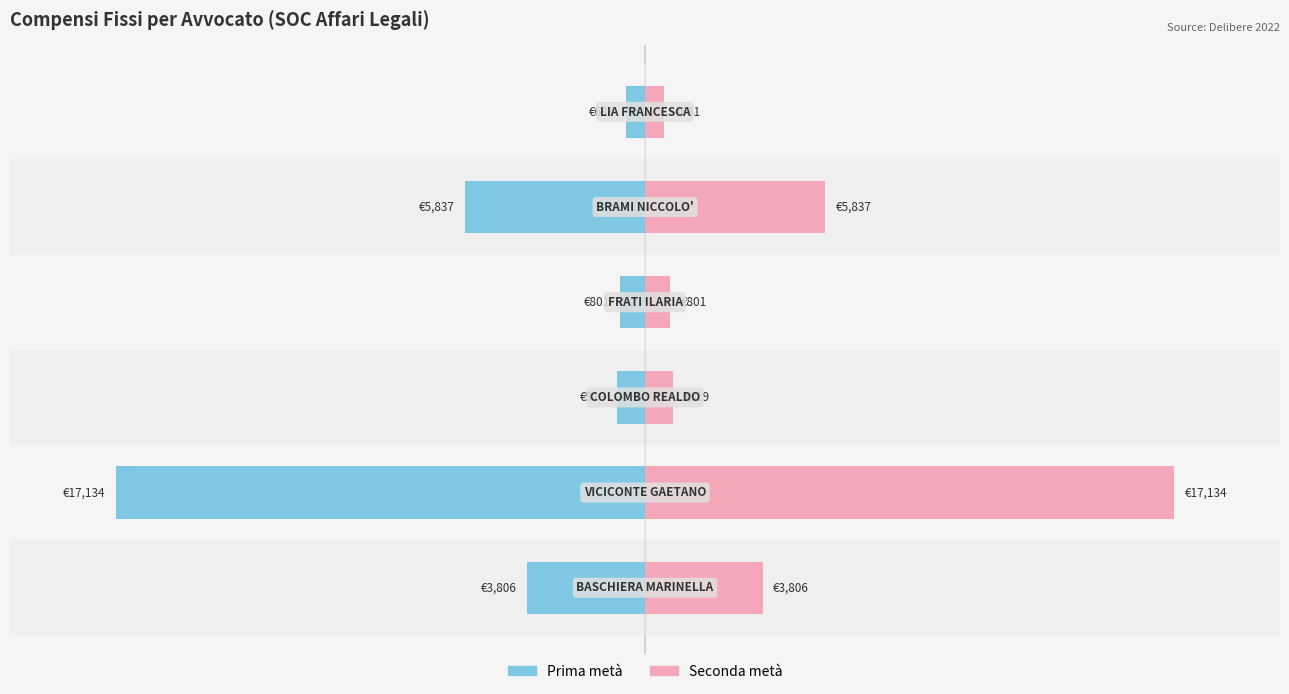

The Prima metà series shows -1333.9 at 3. True or false?

False